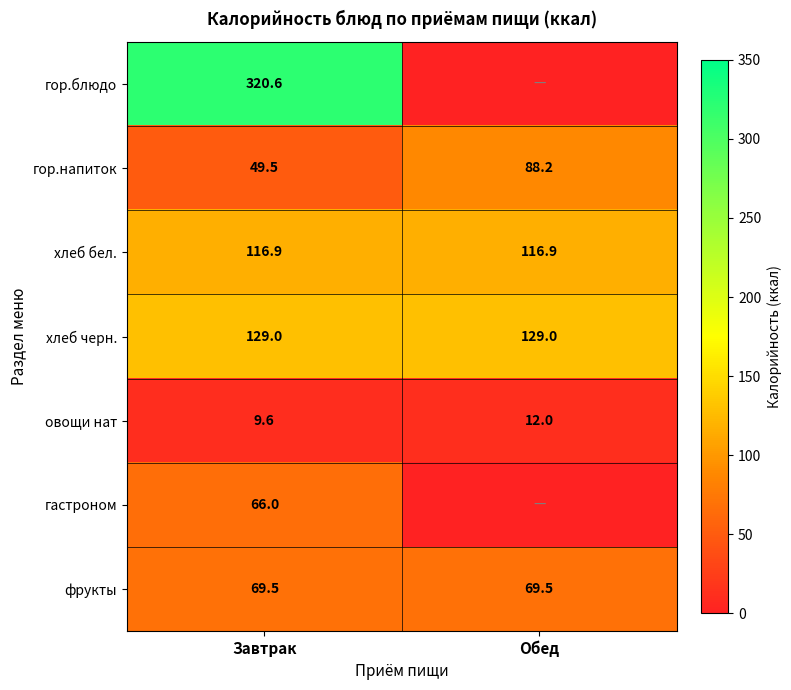

What is the minimum value for хлеб бел.?

116.9